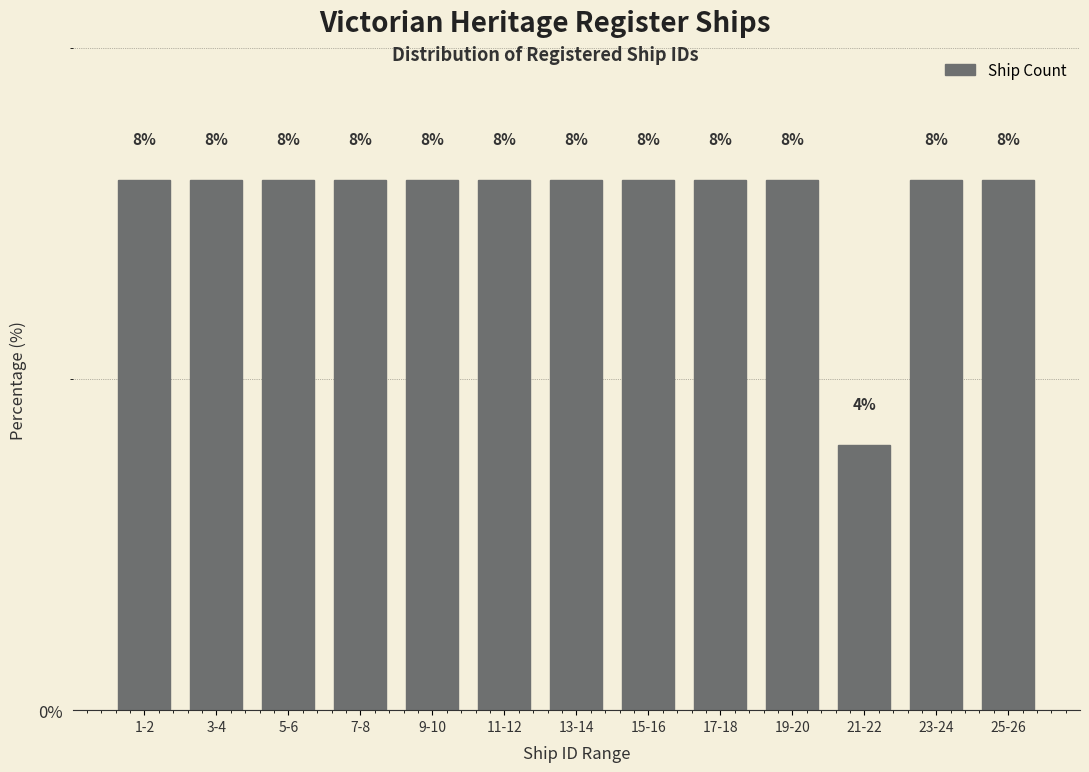

Reading left to right, what are all the values shown in this chart?

1-2=8	3-4=8	5-6=8	7-8=8	9-10=8	11-12=8	13-14=8	15-16=8	17-18=8	19-20=8	21-22=4	23-24=8	25-26=8